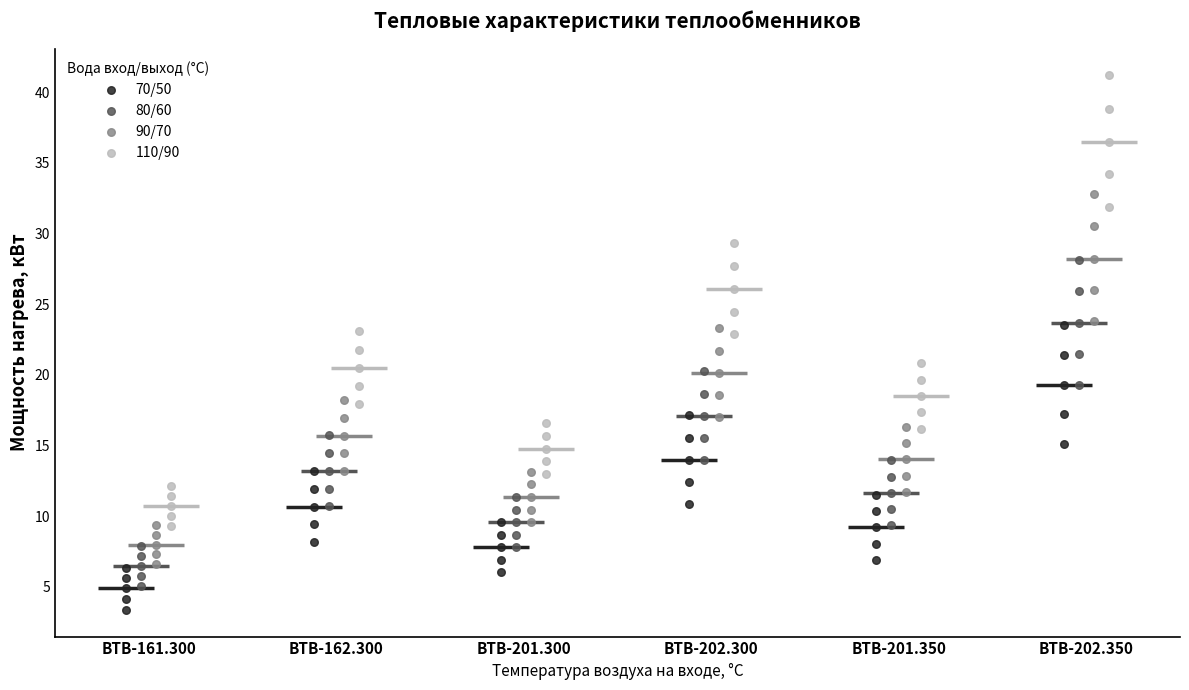

What are all the series names shown in the legend?

70/50, 80/60, 90/70, 110/90